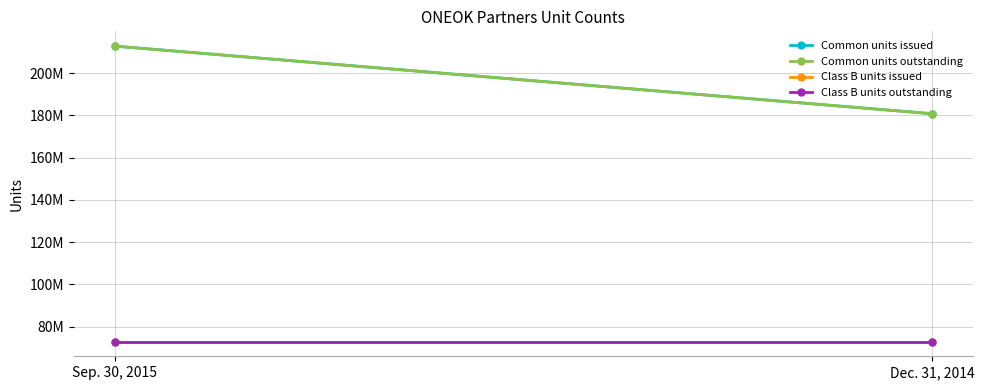

What value does the Class B units issued series have at Dec. 31, 2014?

72988252